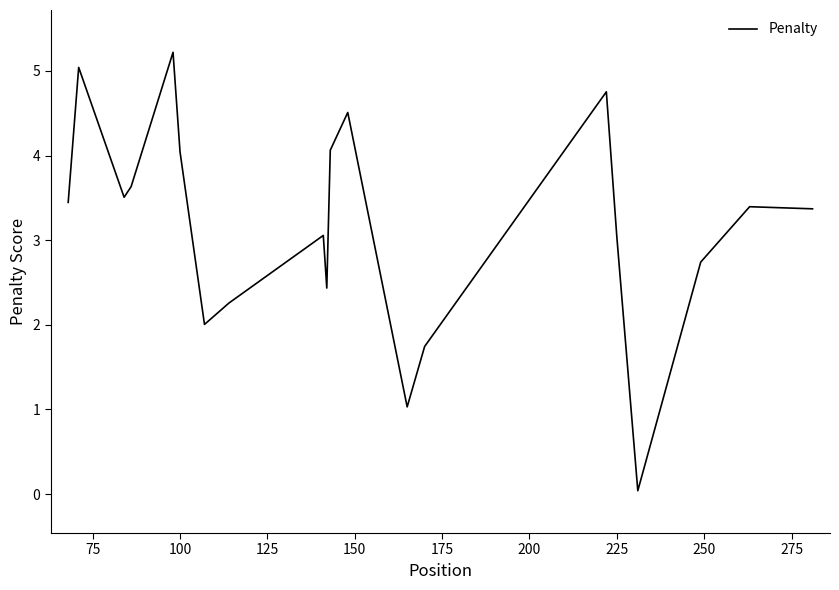

The chart shows a value of 4.8 at 225. True or false?

False